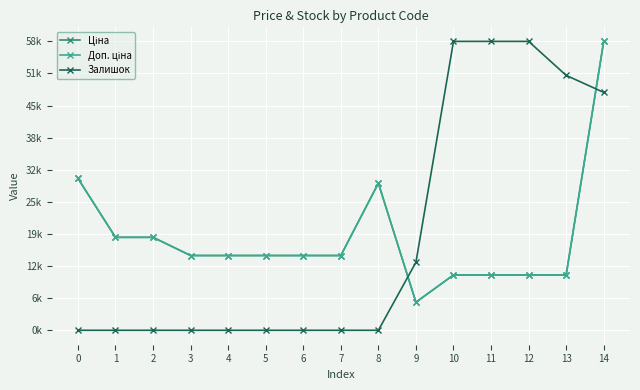

Does the chart have visible grid lines?

Yes